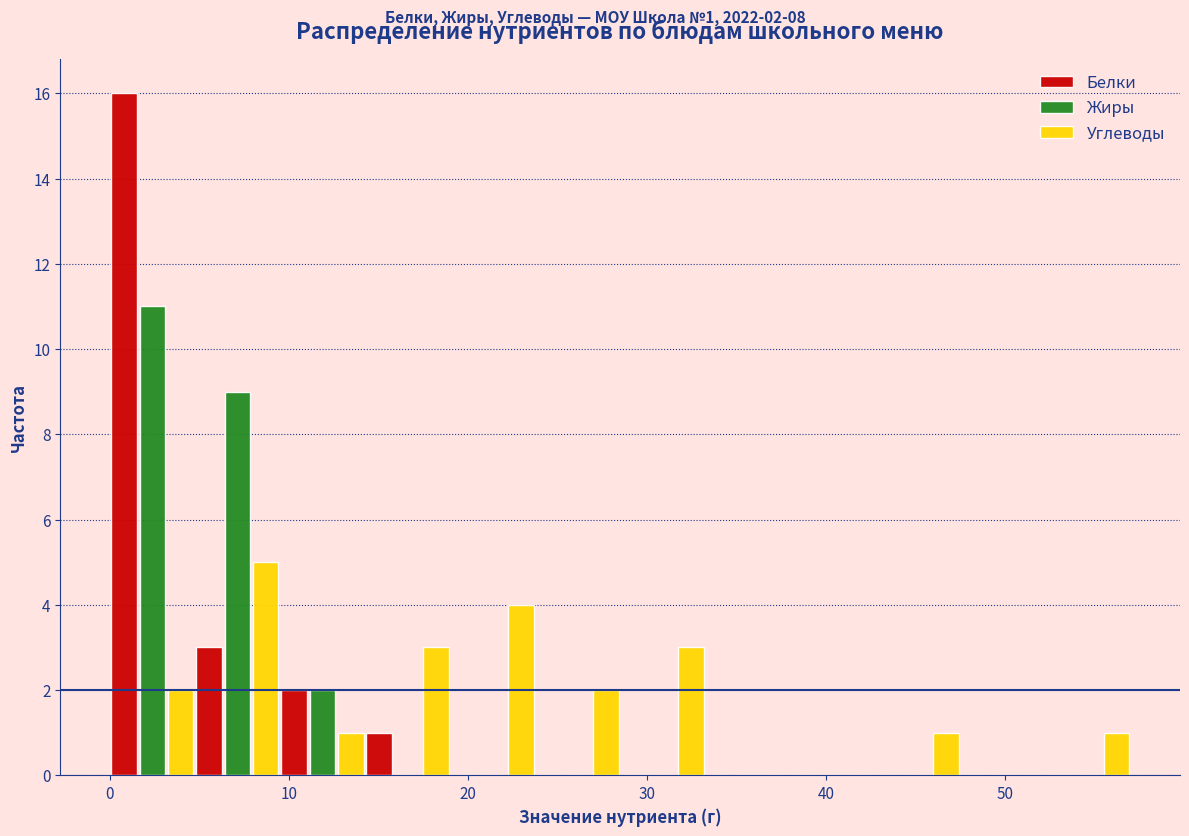

In the Белки series, which range on the x-axis has the tallest bar?

0 to 5